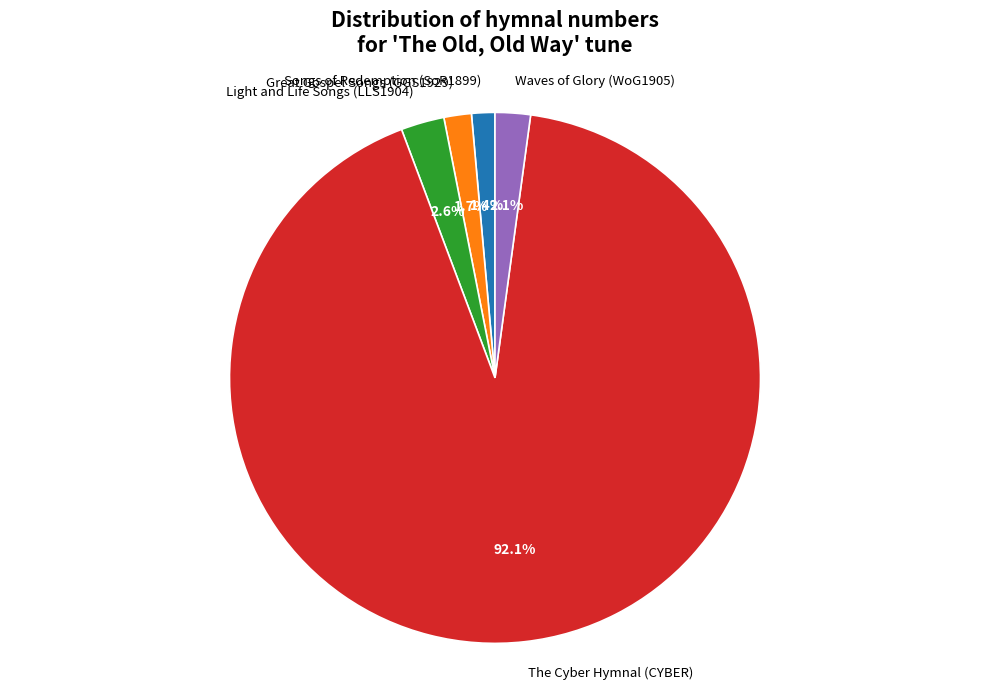

What portion of the pie excludes Songs of Redemption (SoR1899)?

98.6%